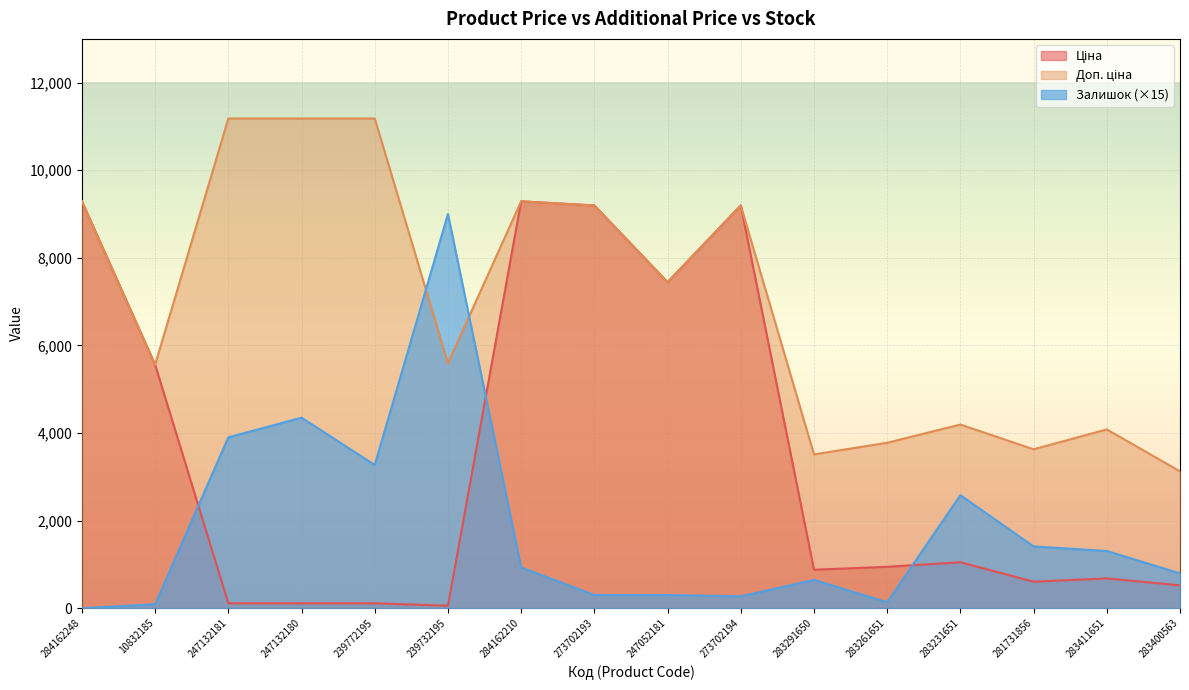

List the series in order of their peak value, lowest first.

Залишок, Ціна, Доп. ціна